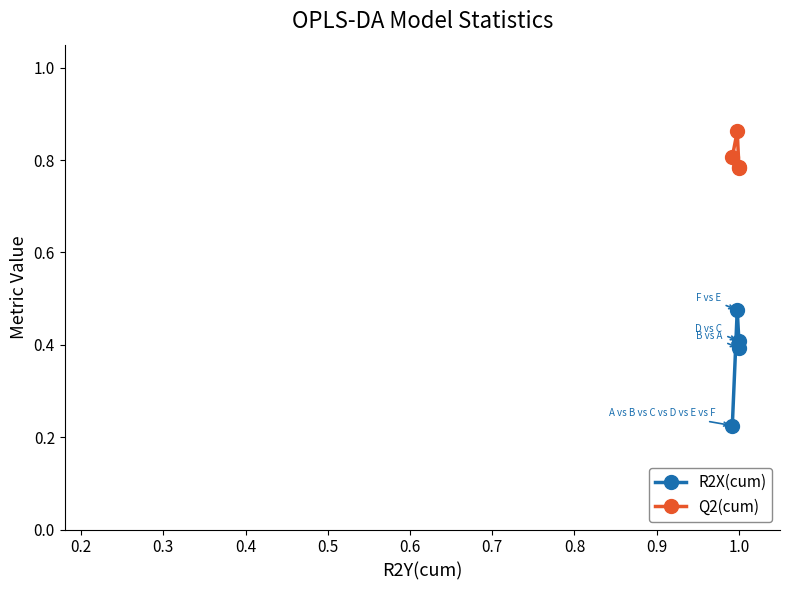

True or false: Q2(cum) has more than 1 points higher than both neighbors.

False